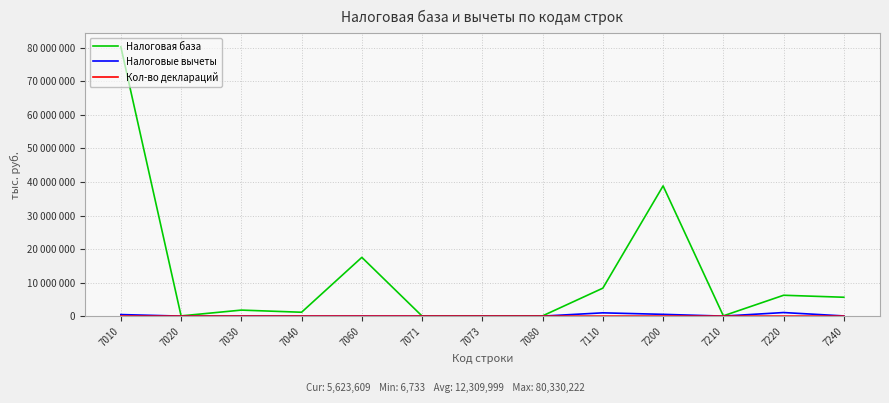

Does the chart display data point markers on the line(s)?

No